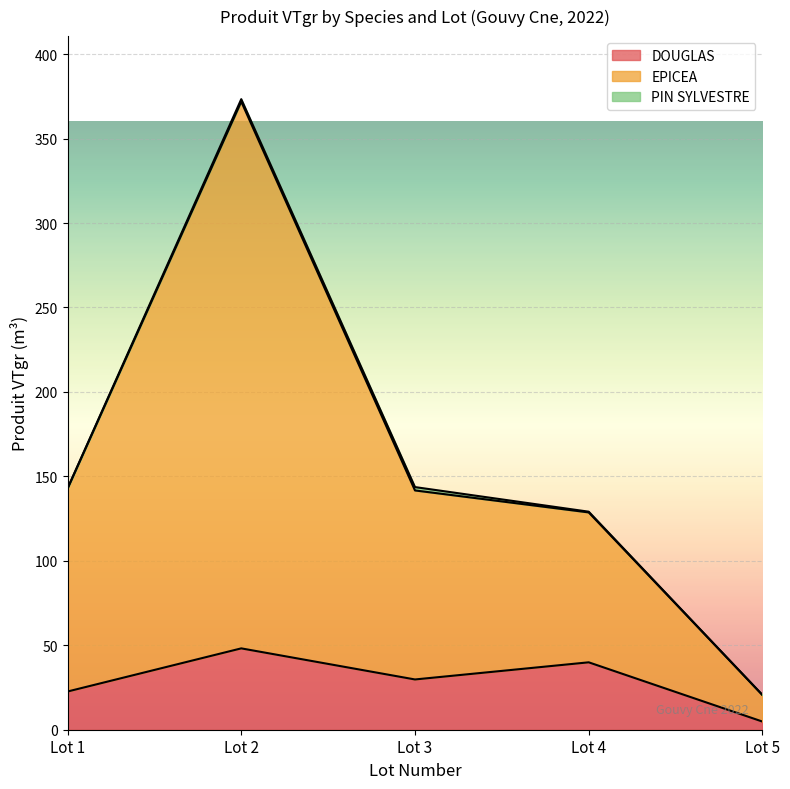

Where does the DOUGLAS series first go above 29?

Lot 2